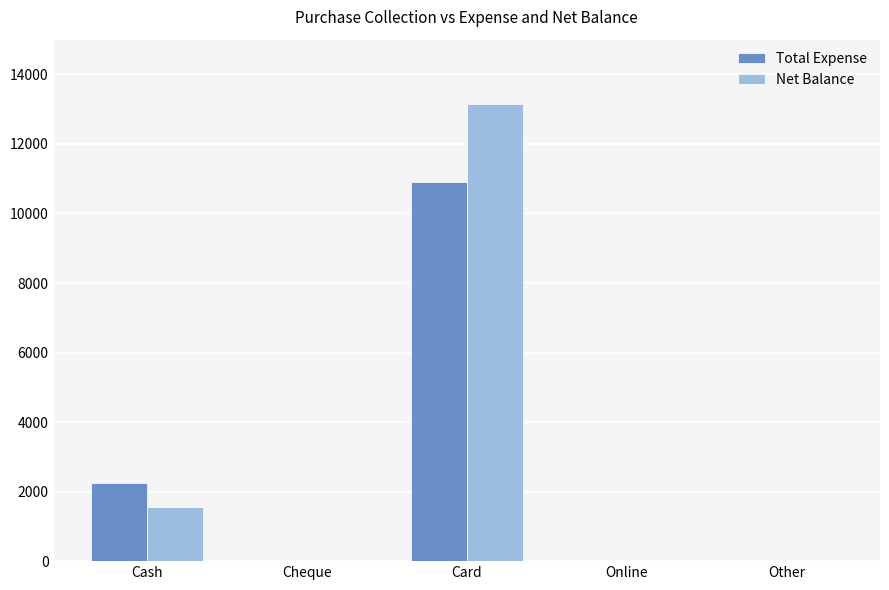

Is it true that Net Balance equals 2733 at Cash?

False